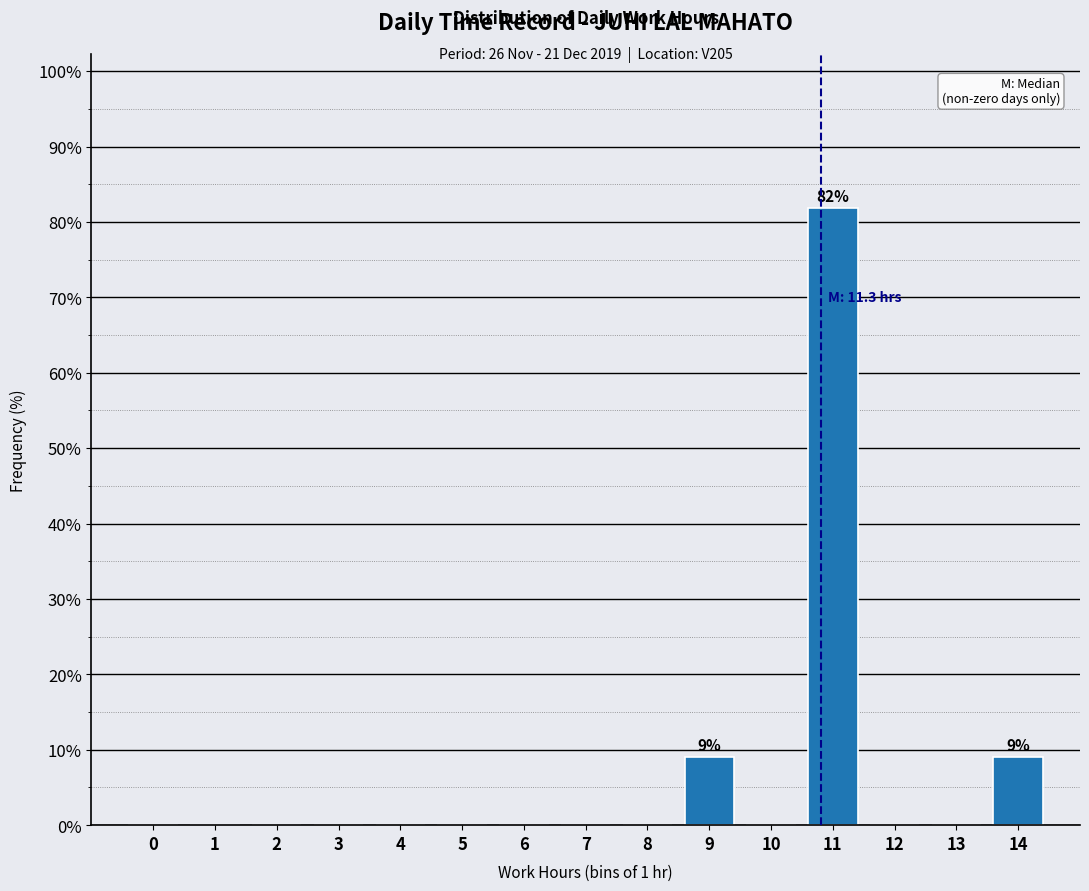

Reading left to right, extract all data points from this chart.

0=0.0	1=0.0	2=0.0	3=0.0	4=0.0	5=0.0	6=0.0	7=0.0	8=0.0	9=9.1	10=0.0	11=81.8	12=0.0	13=0.0	14=9.1